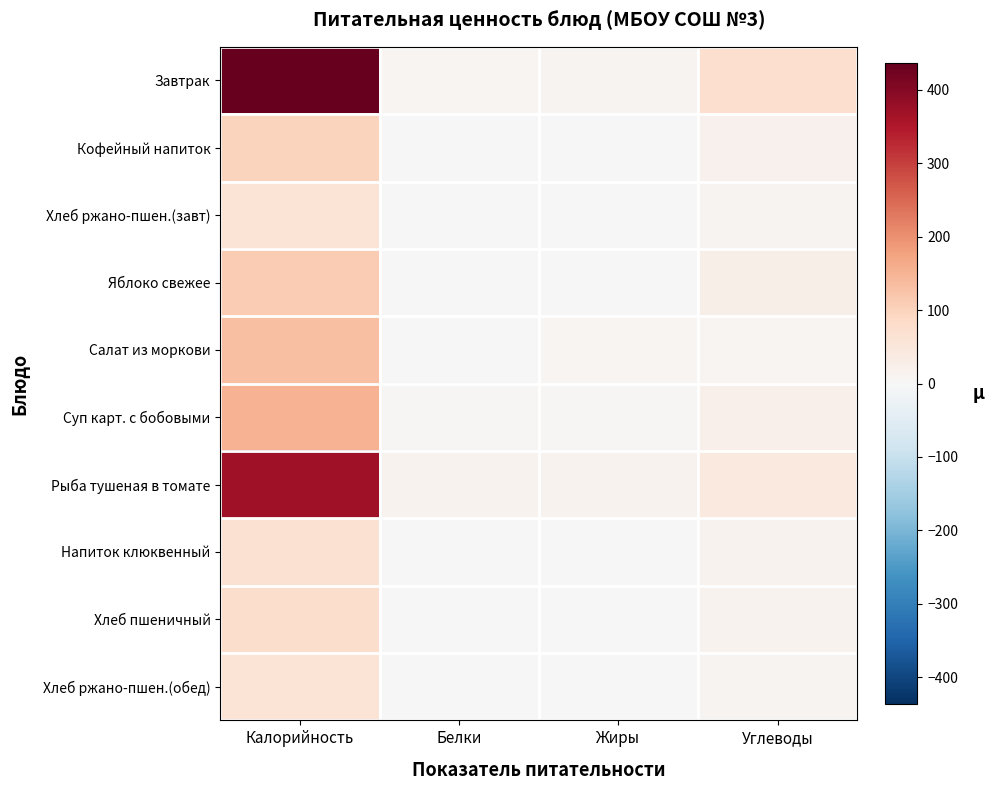

Which series has the widest spread of values?

Завтрак